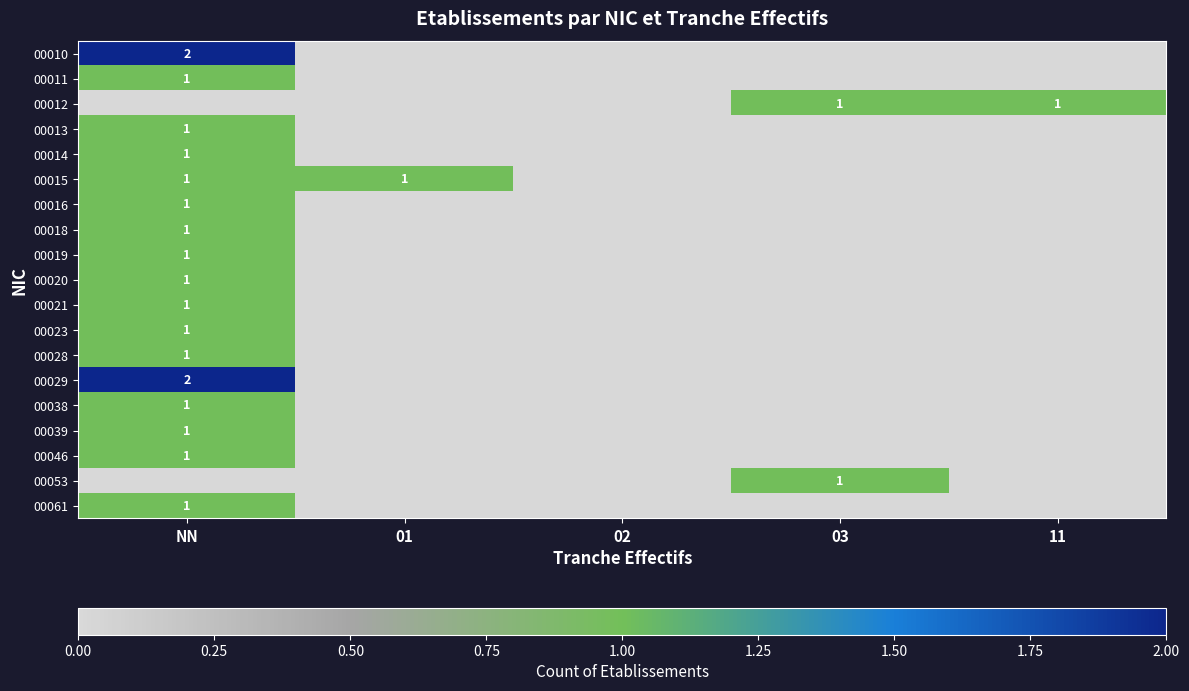

How many series are shown in this chart?

19